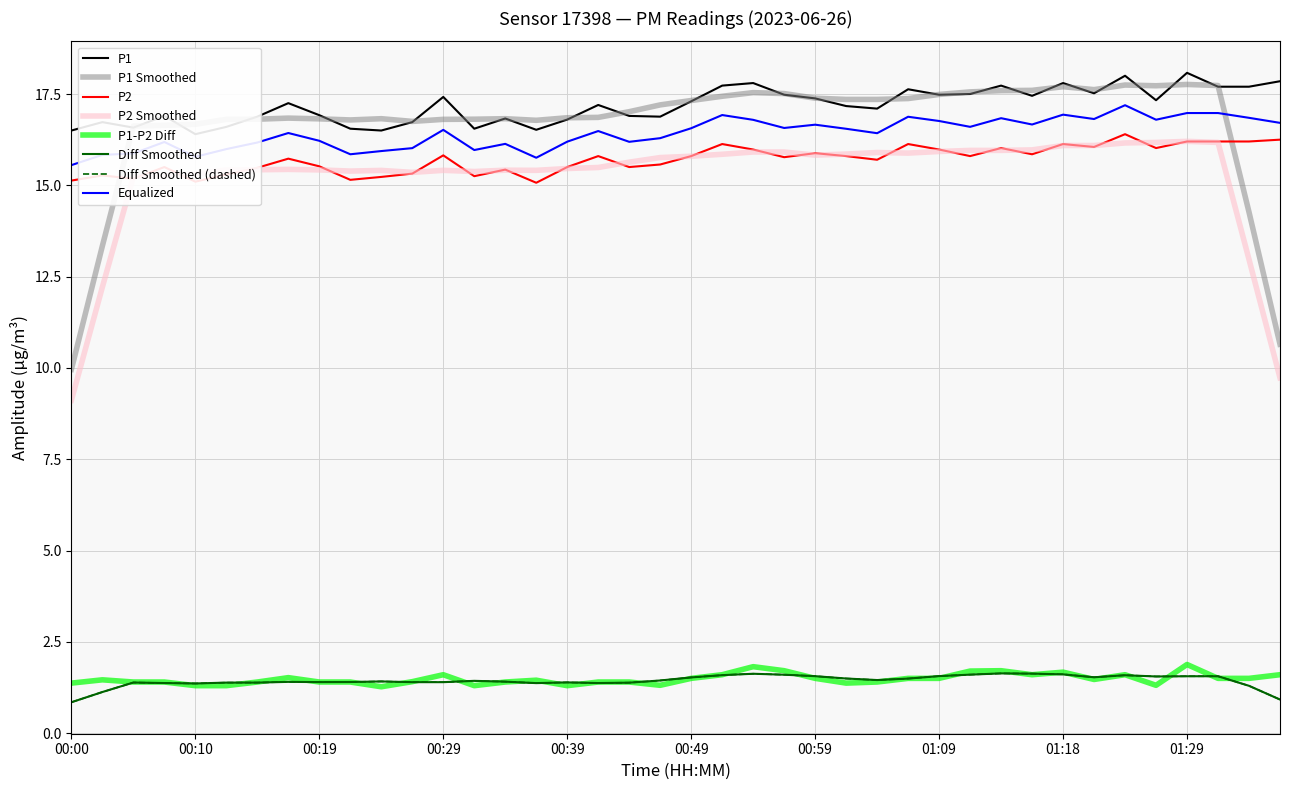

True or false: P1 has a value of 17.1 at 01:04.

True